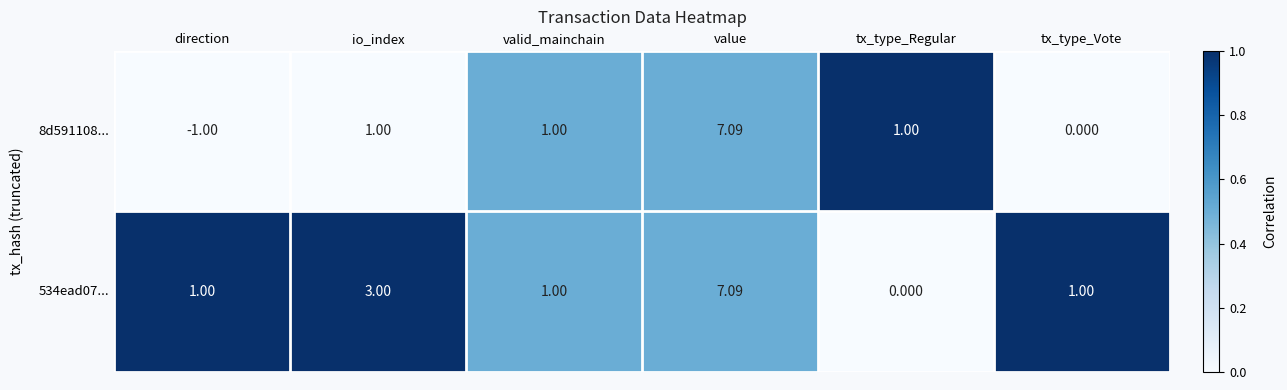

At which category is the sum across all series the highest?

value